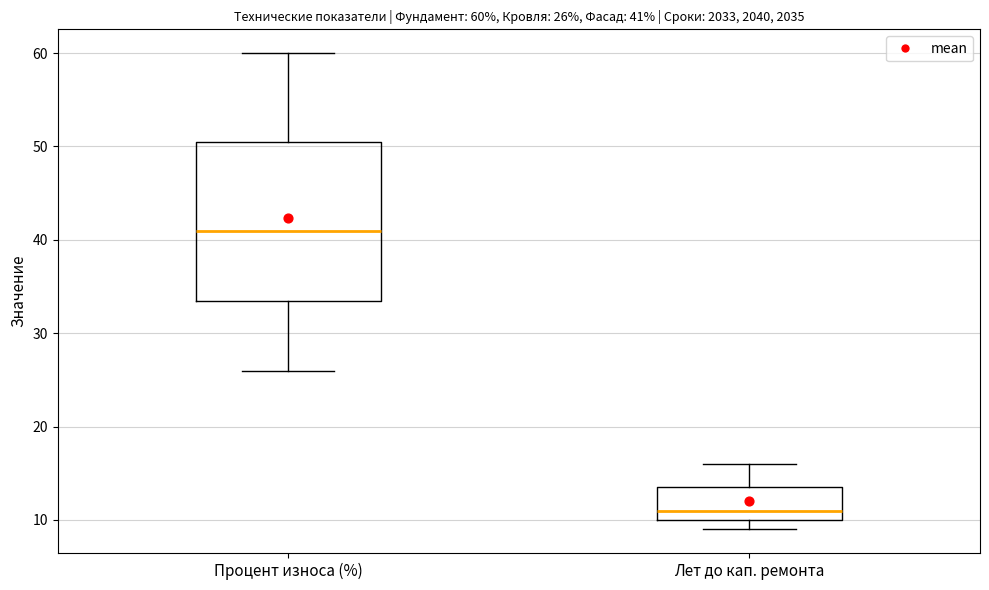

Which box's median line is the lowest?

Лет до кап. ремонта